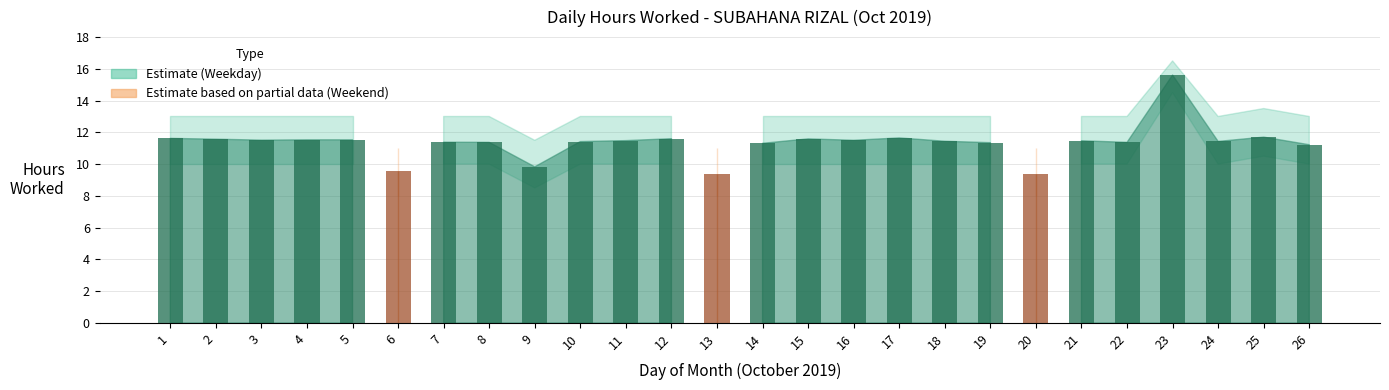

Between 25 and 9, which is larger?

25